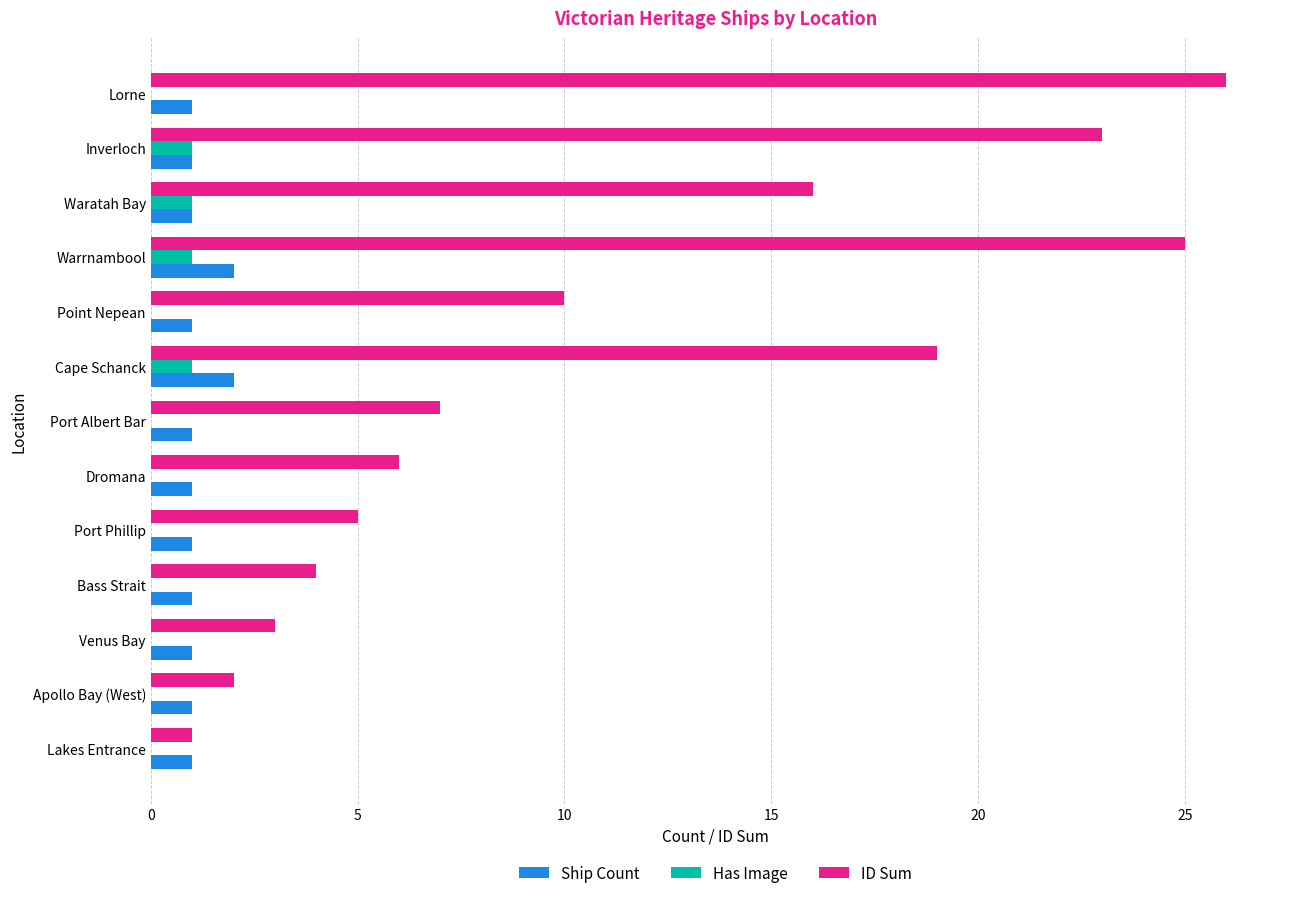

Which series changed the most between Bass Strait and Inverloch?

ID Sum